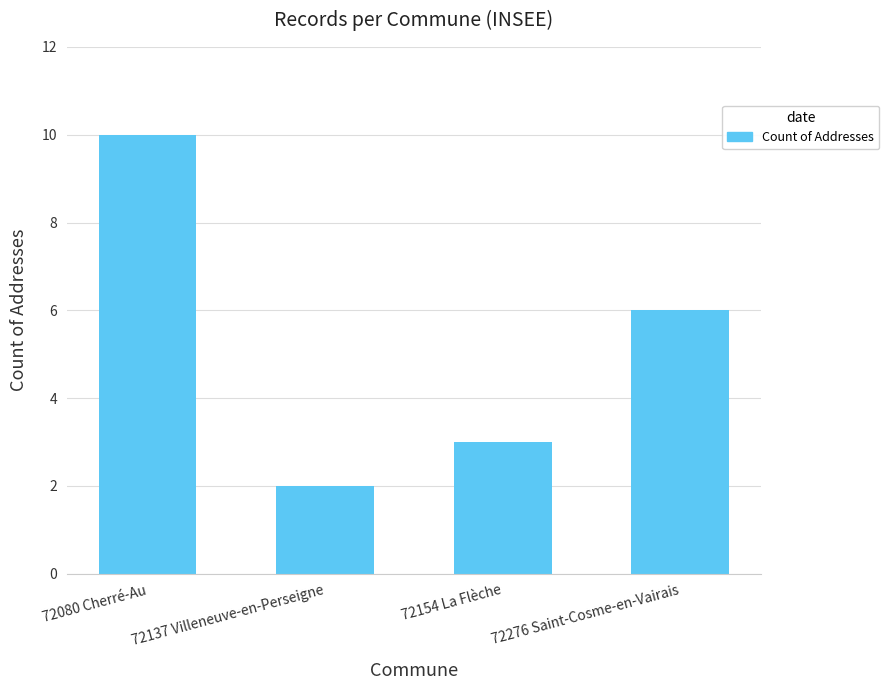

Rank the categories by value from lowest to highest.

72137 Villeneuve-en-Perseigne, 72154 La Flèche, 72276 Saint-Cosme-en-Vairais, 72080 Cherré-Au